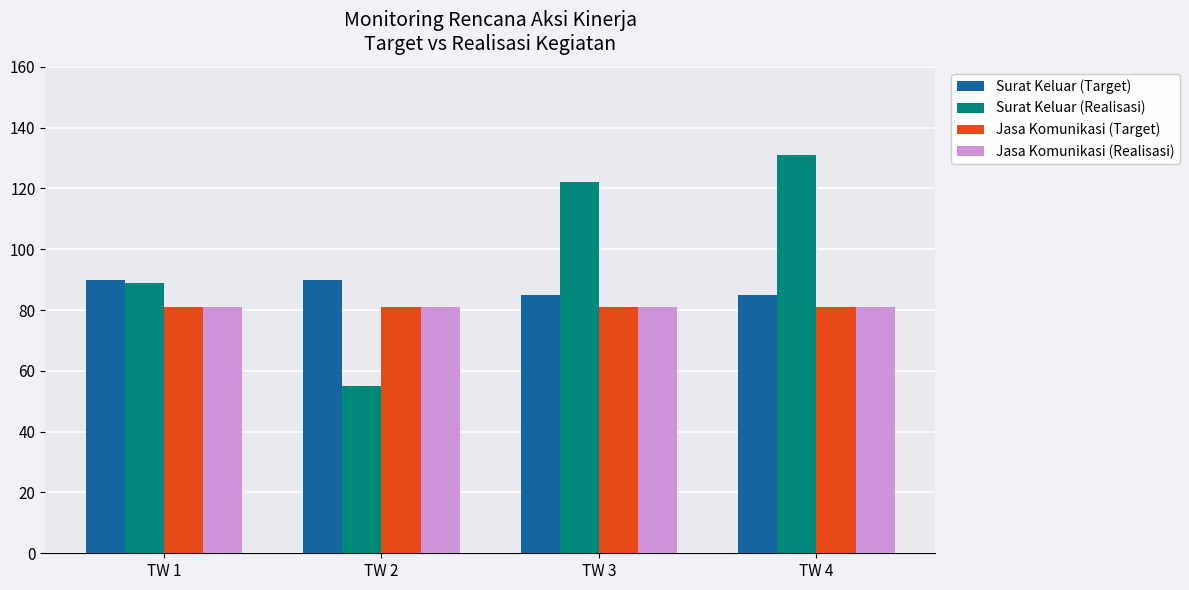

Which series changed the most between TW 1 and TW 3?

Surat Keluar (Realisasi)